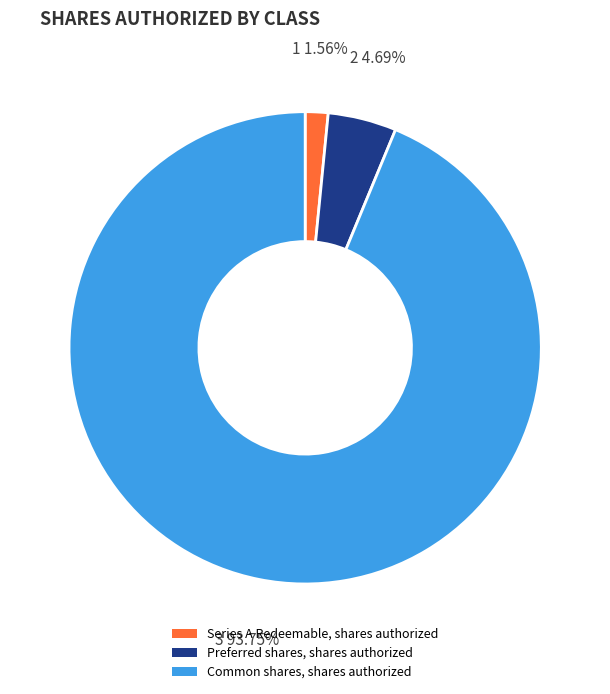

Does Common shares, shares authorized account for over 50% of the chart?

Yes